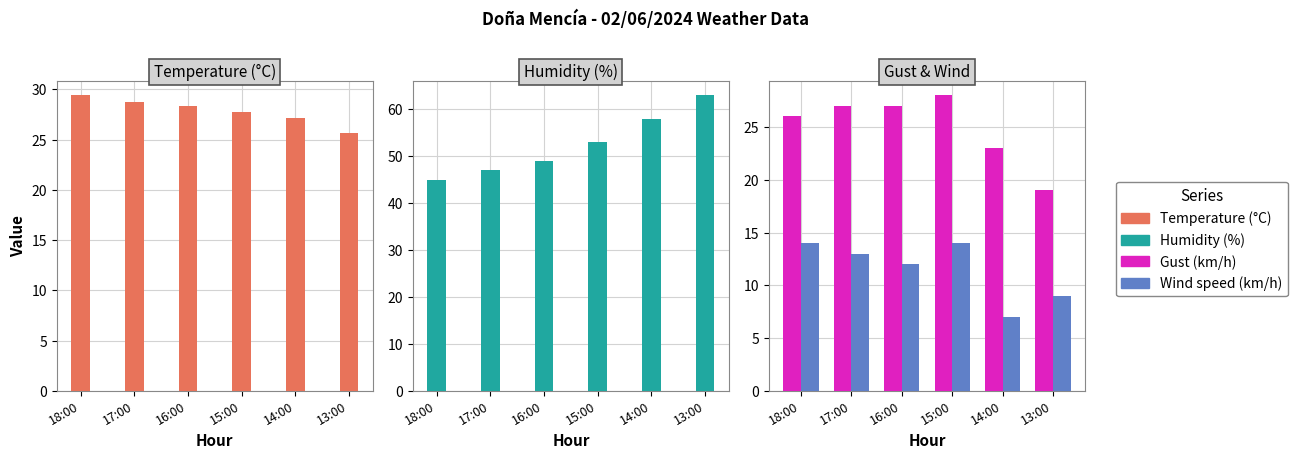

The Humidity (%) series shows 100.4 at 14:00. True or false?

False